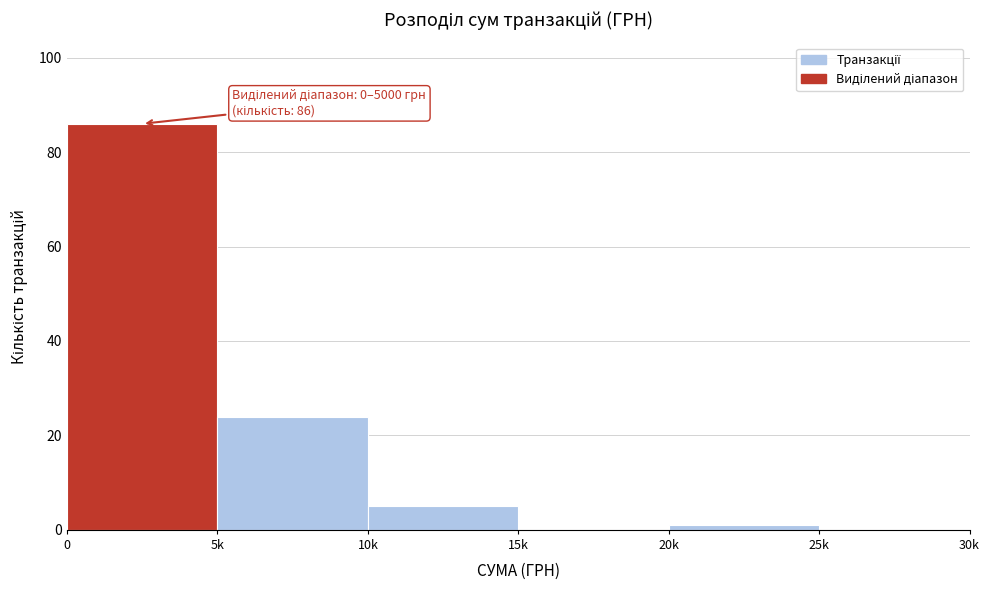

Reading right to left, transcribe all the data shown in this chart.

25k=0	20k=1	15k=0	10k=5	5k=24	0=86